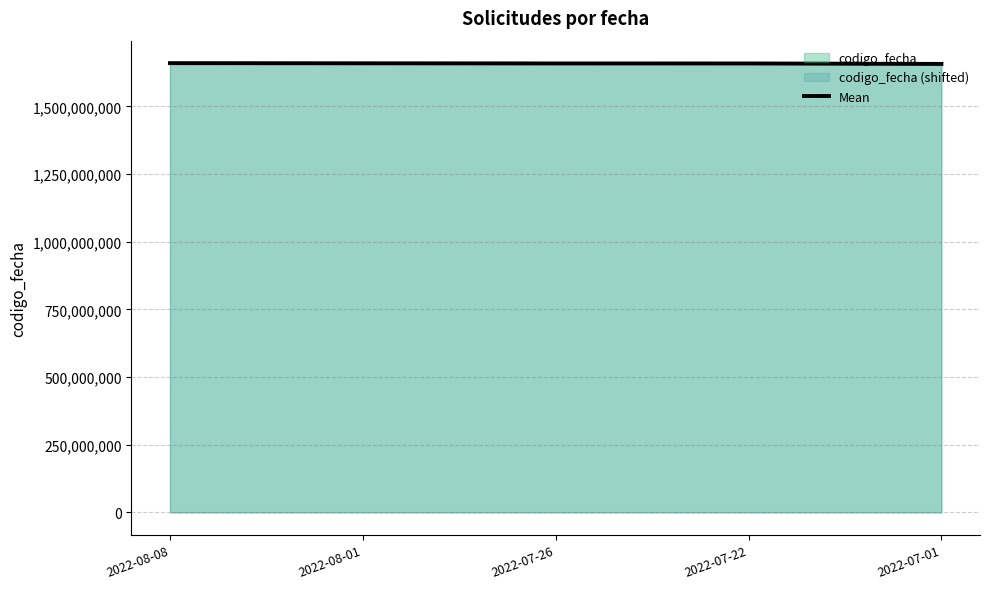

Rank the categories by value from lowest to highest.

2022-07-01, 2022-07-22, 2022-07-26, 2022-08-01, 2022-08-08